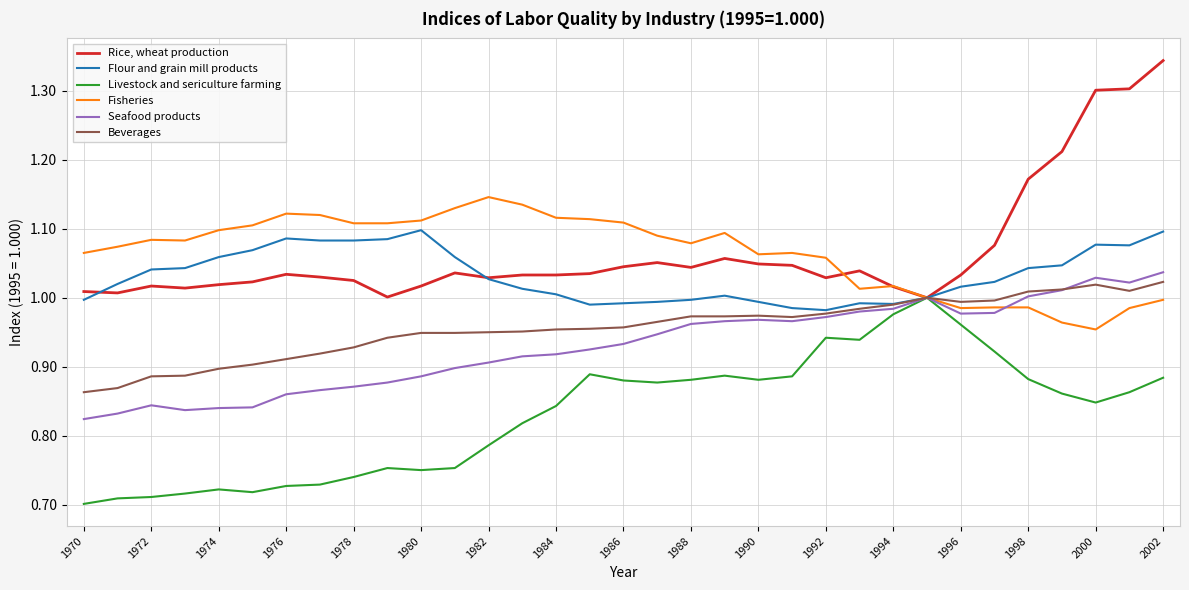

What is the sum of all Livestock and sericulture farming values?

27.4